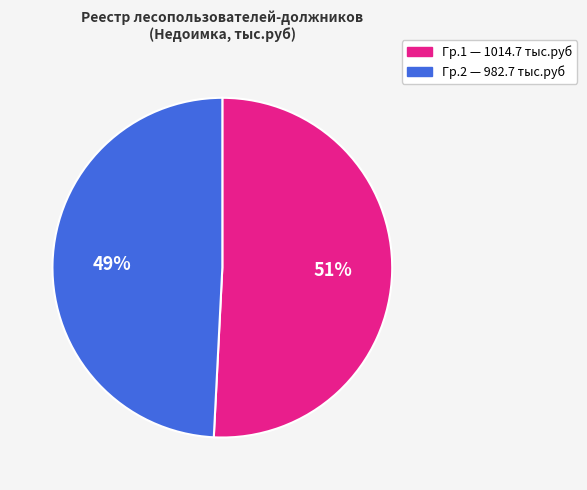

Does any single category account for the majority?

Yes